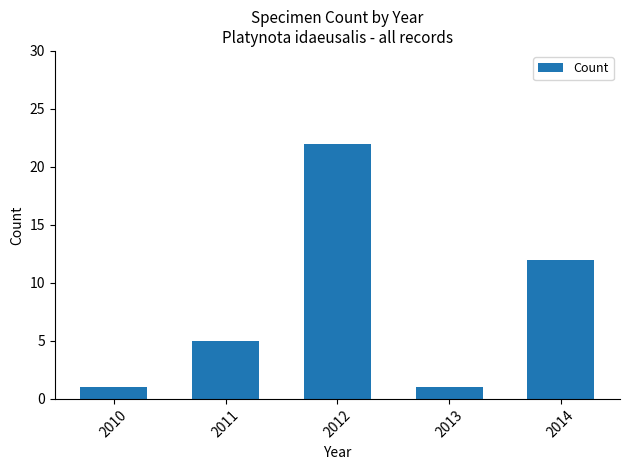

Are the bars grouped side by side (vs. stacked)?

No